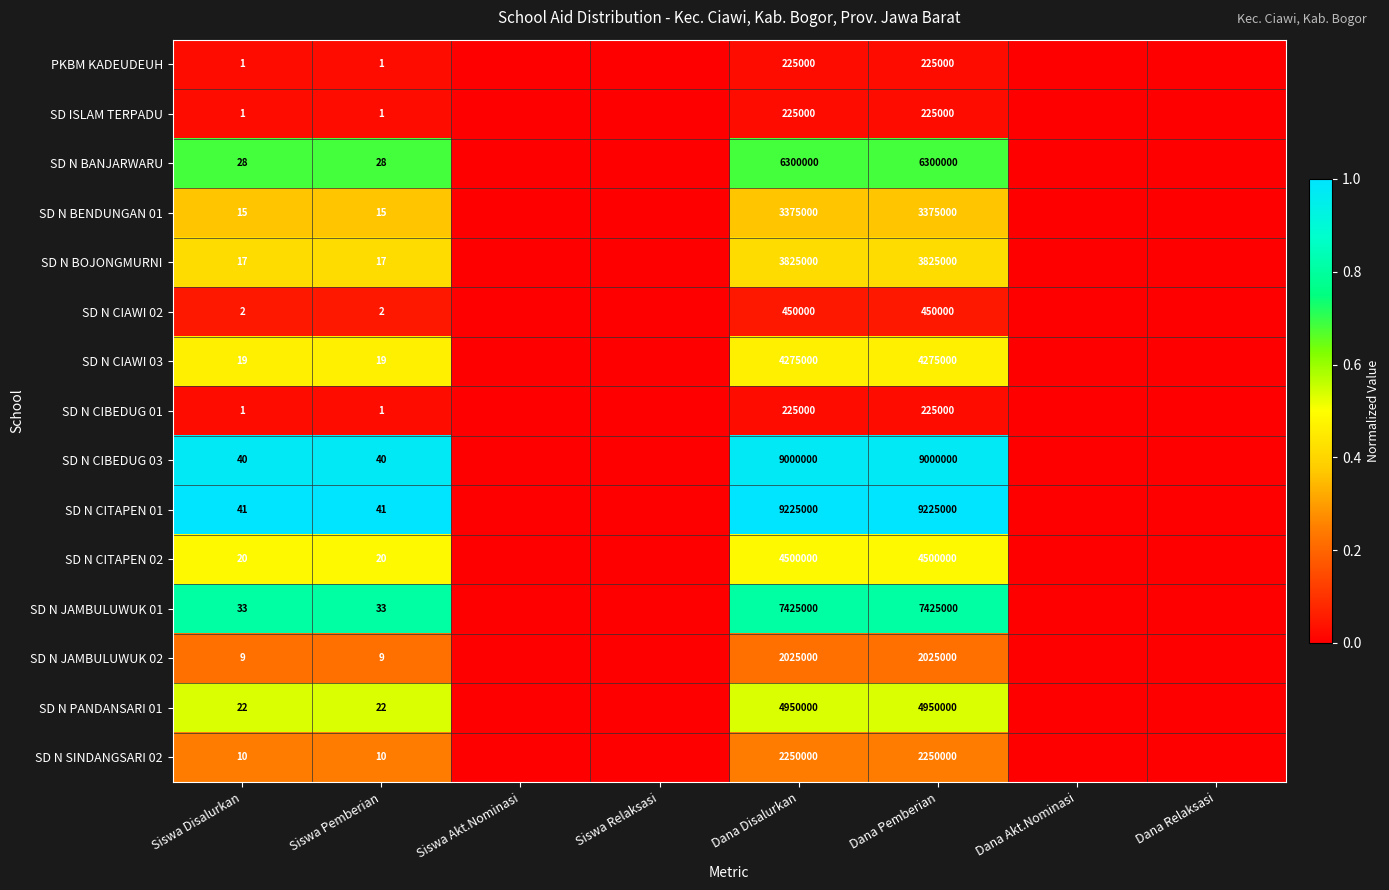

The value of SD N SINDANGSARI 02 at Siswa Pemberian is 6. True or false?

False